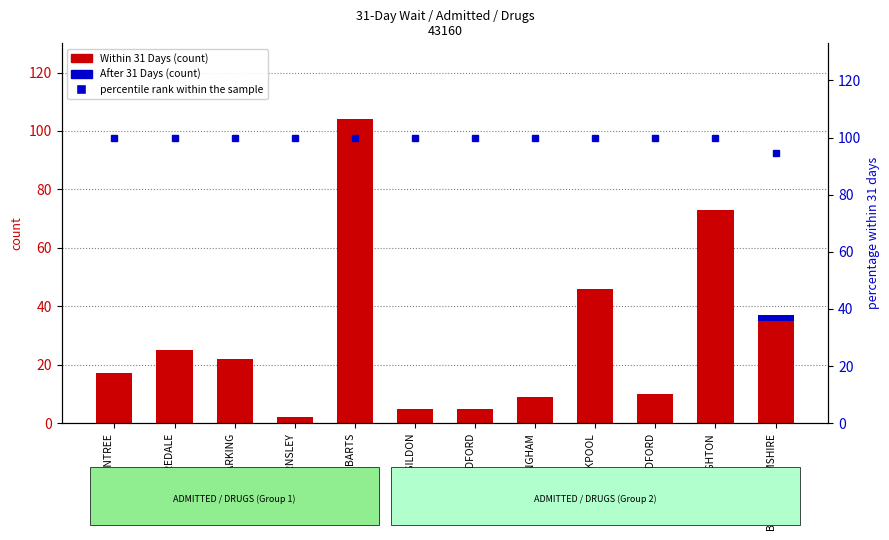

How many bars are there in each group?

3